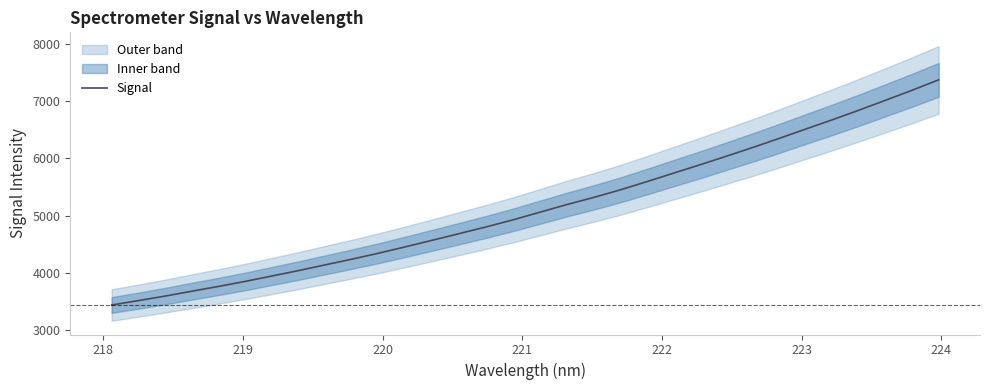

How many lines are shown in the chart?

1